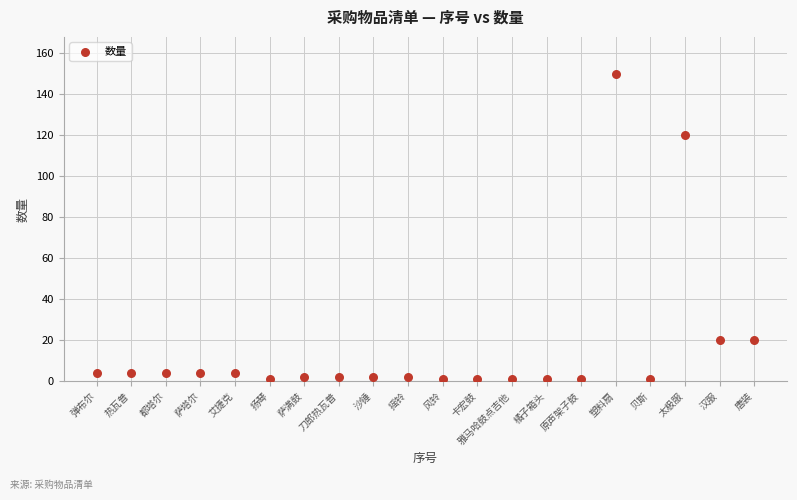

What Y value in the scatter plot is closest to 75?

120